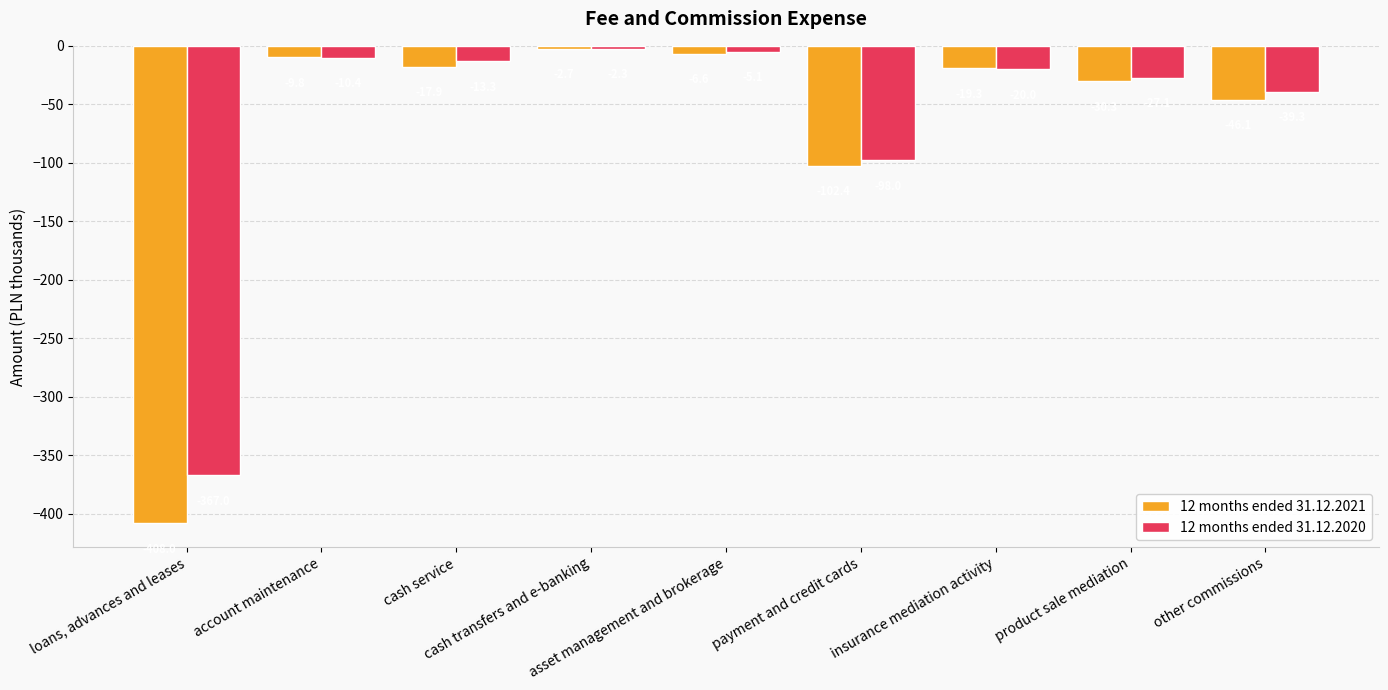

True or false: 12 months ended 31.12.2020 has a value of -98.0 at payment and credit cards.

True